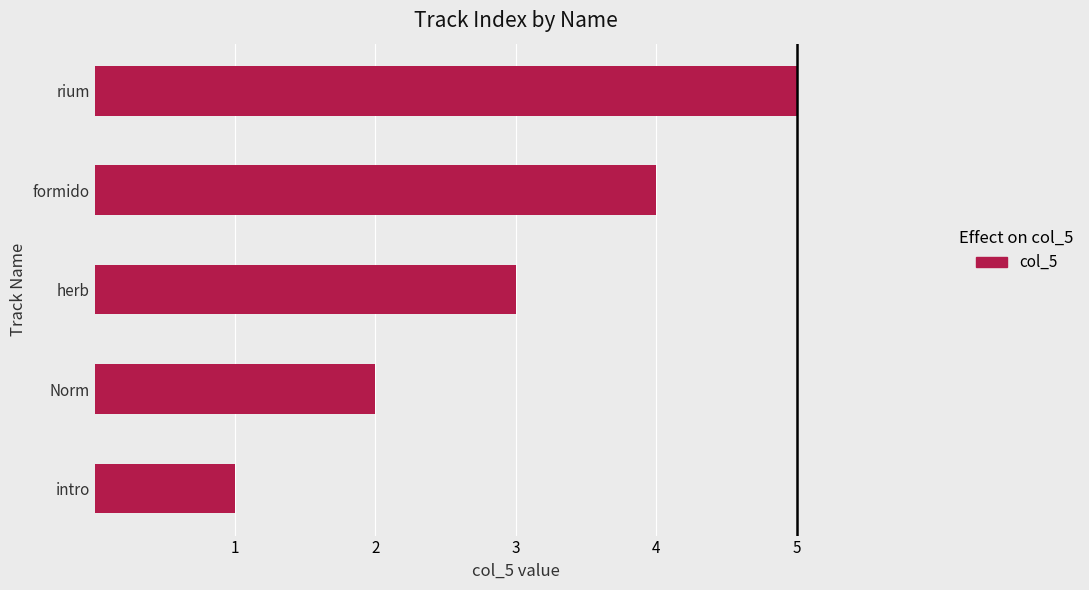

Which category has the highest value across all series?

rium